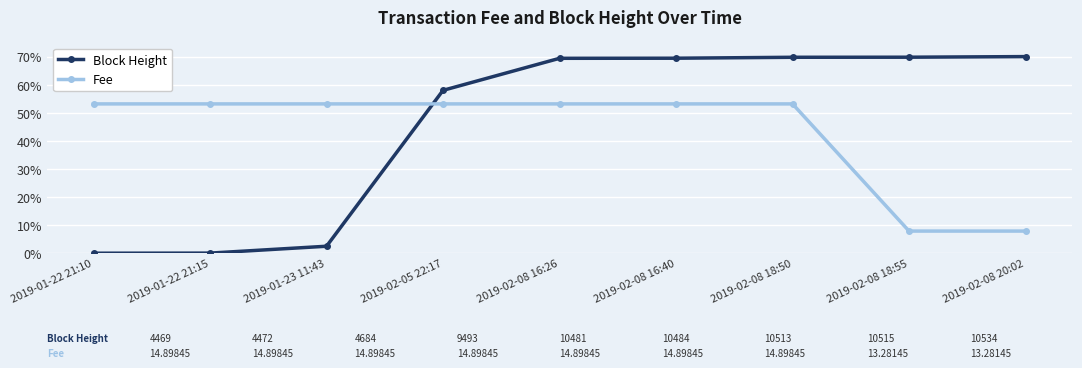

At which label is Block Height closest to 35?

2019-02-05 22:17